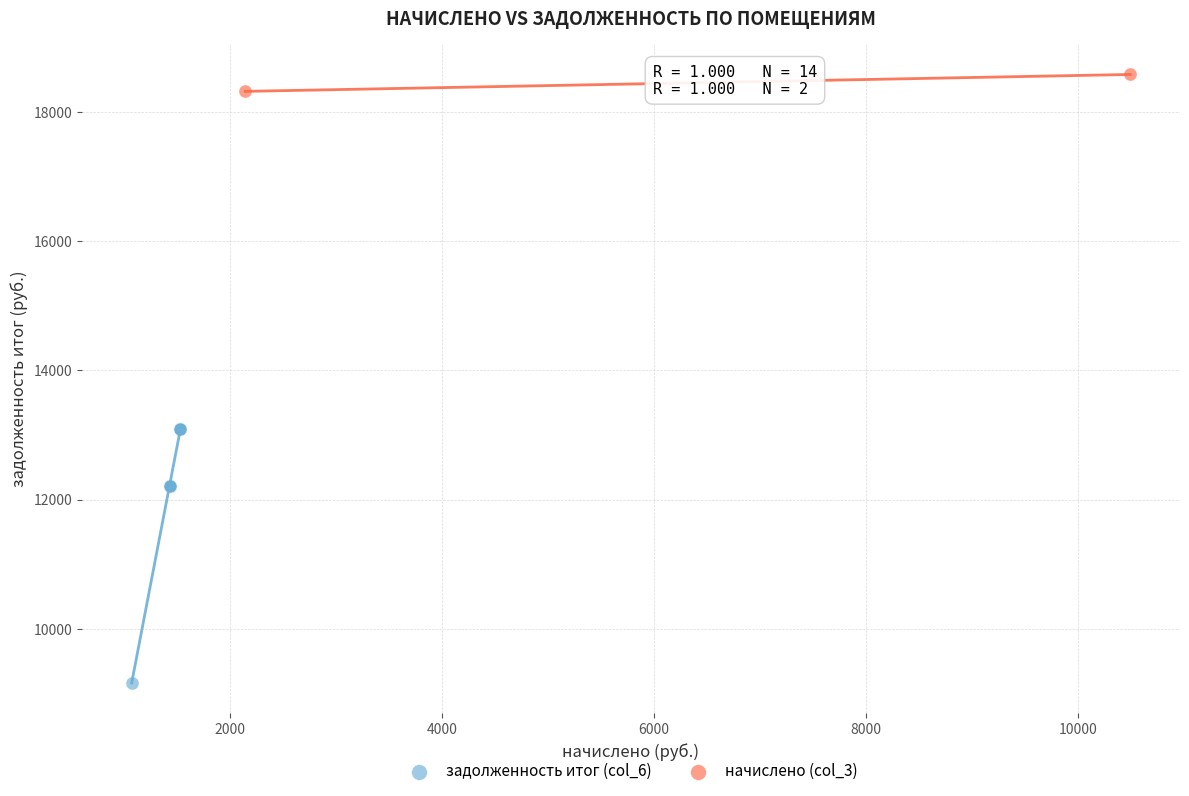

Which series reaches the minimum Y coordinate?

задолженность итог (col_6)